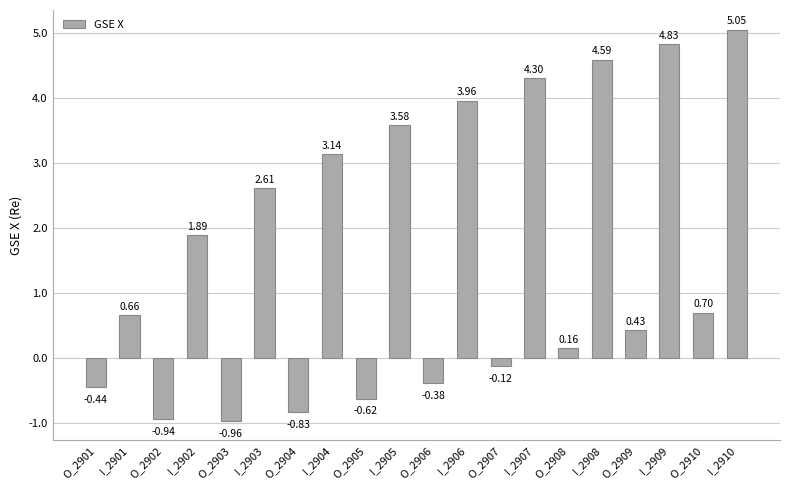

What position from the left is I_2909?

18